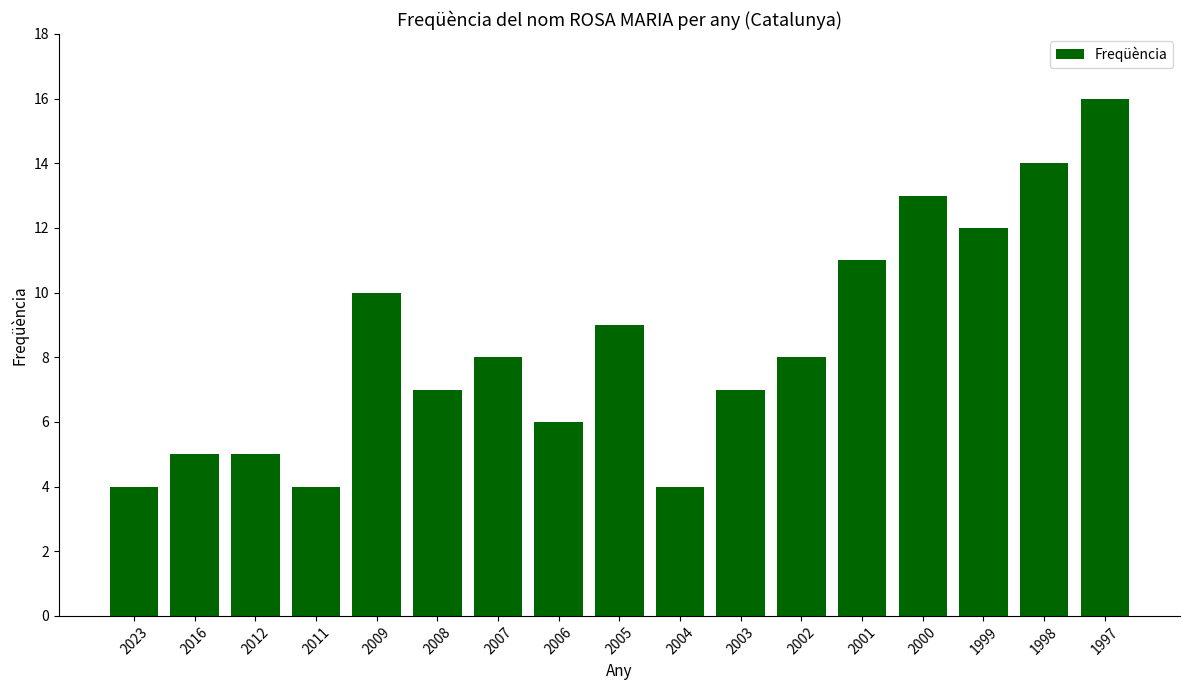

Between 2000 and 1997, which is larger?

1997